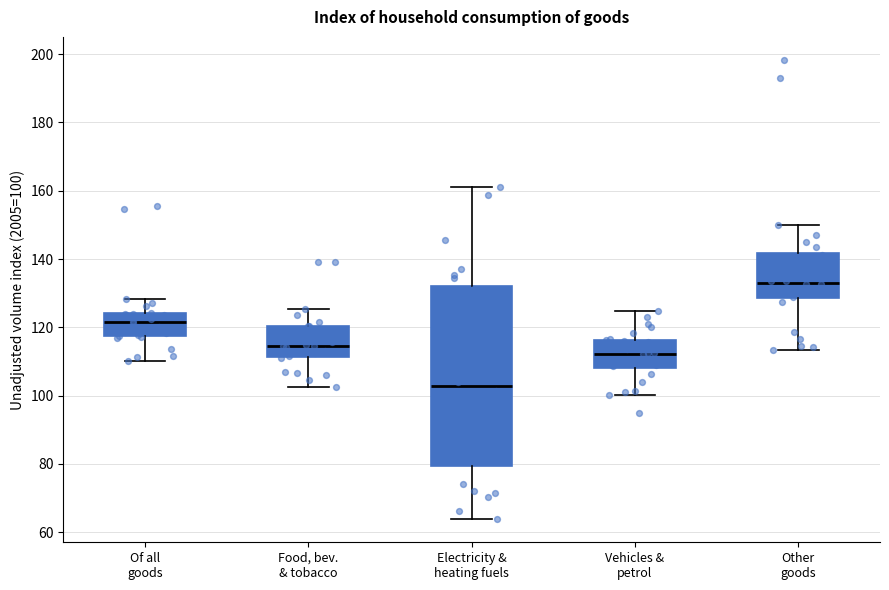

Comparing the boxes themselves (not the whiskers), which one is the tallest?

Electricity & heating fuels